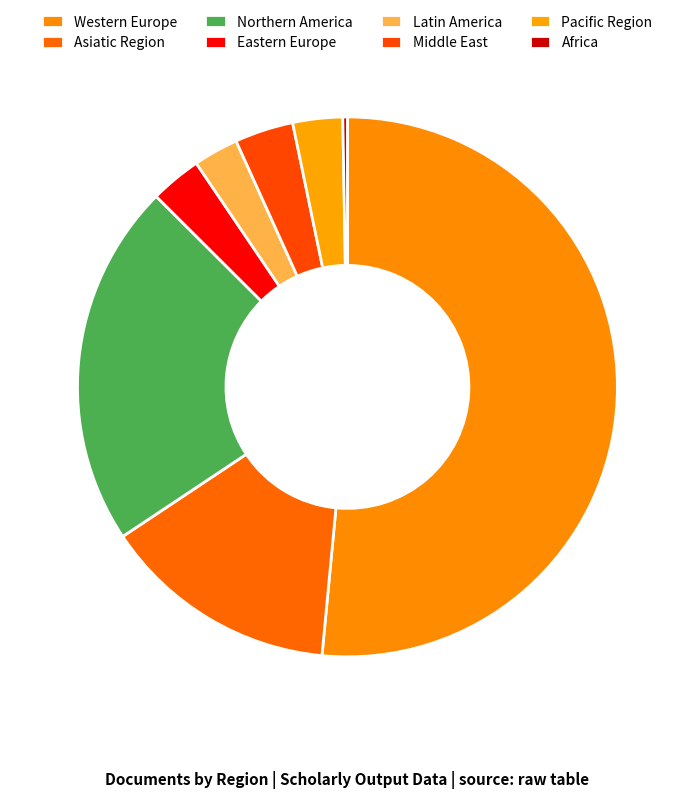

Does Eastern Europe represent more than half of the total?

No